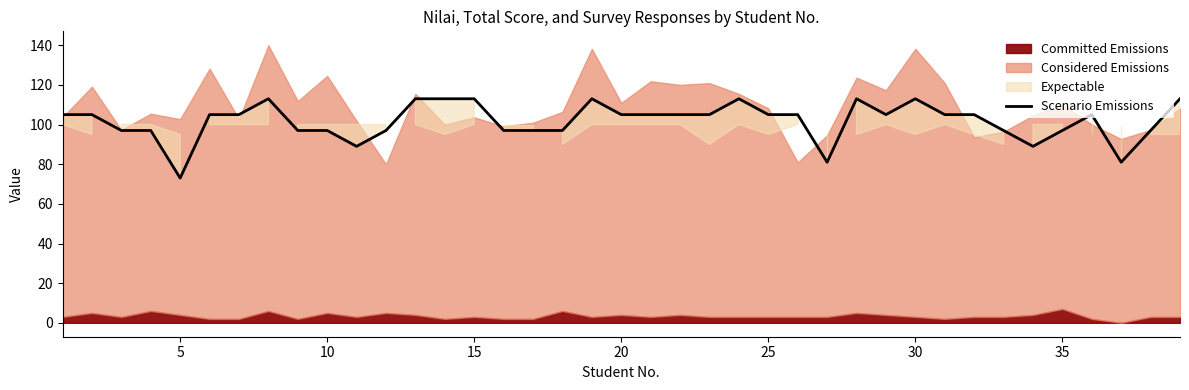

What is the highest value of the Scenario Emissions series?

113